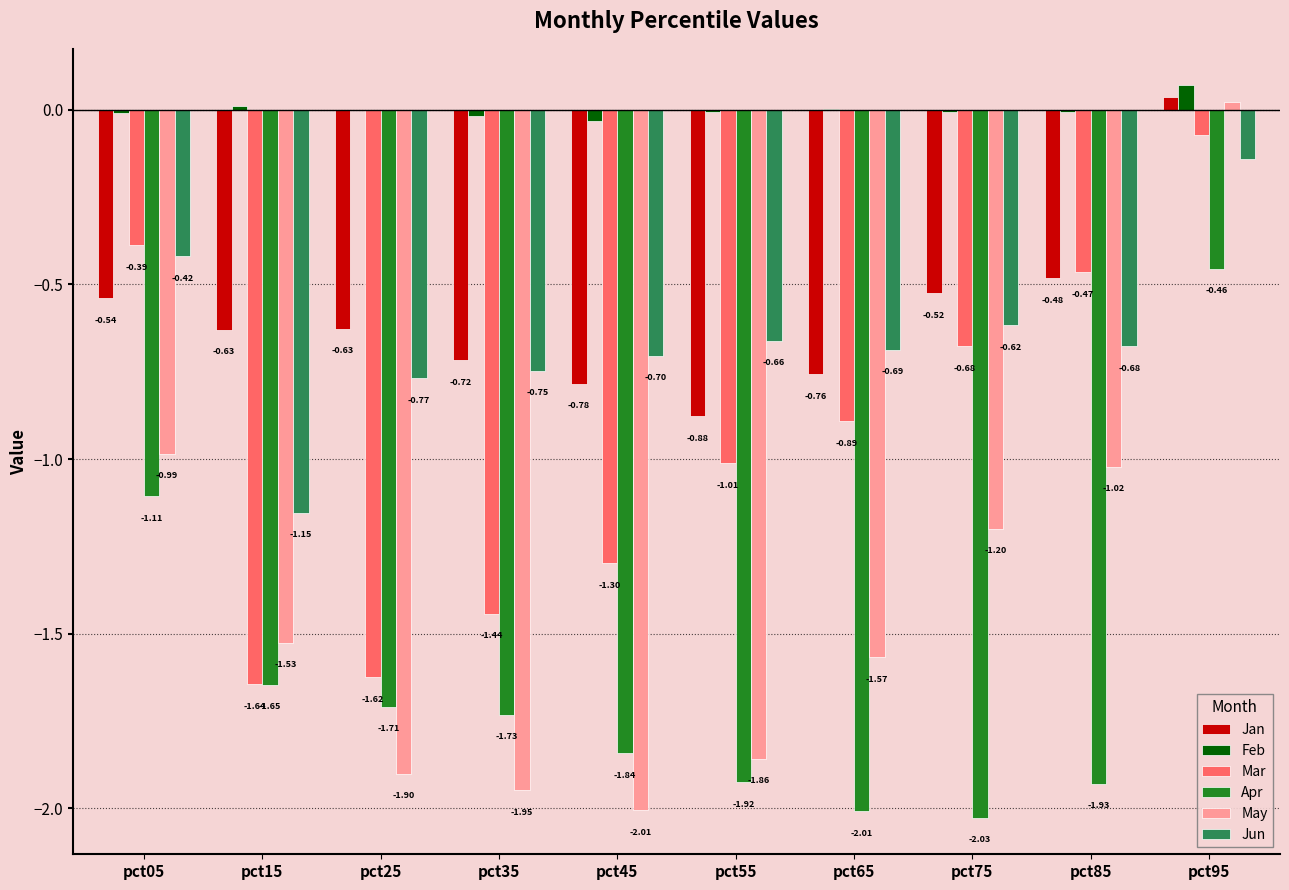

What is the sum of the Jan values at pct45 and pct85?

-1.3